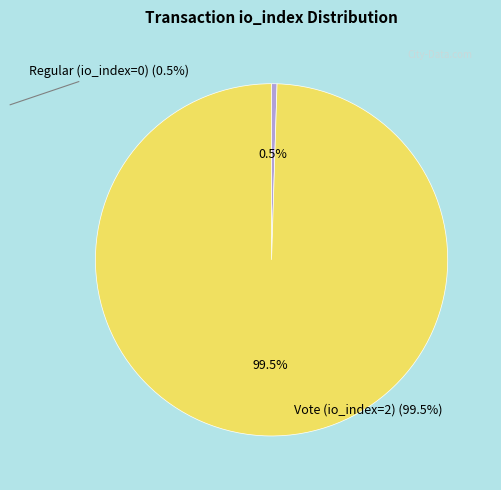

Is there any slice that represents more than half of the pie?

Yes